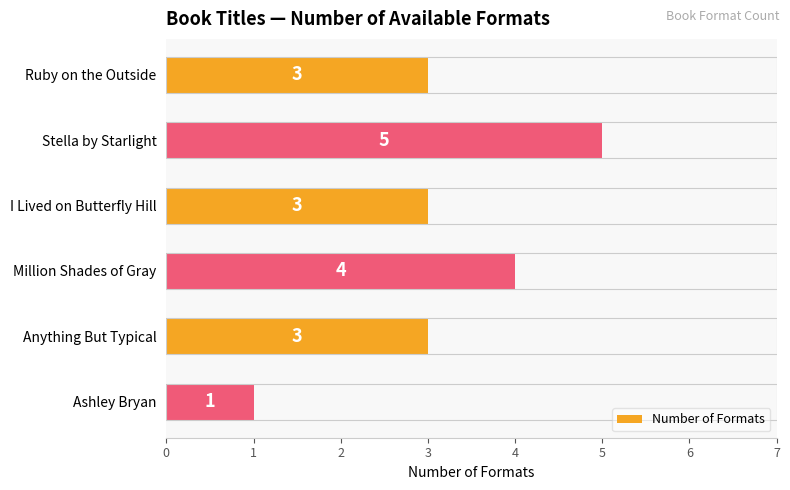

How many series are shown in this chart?

1